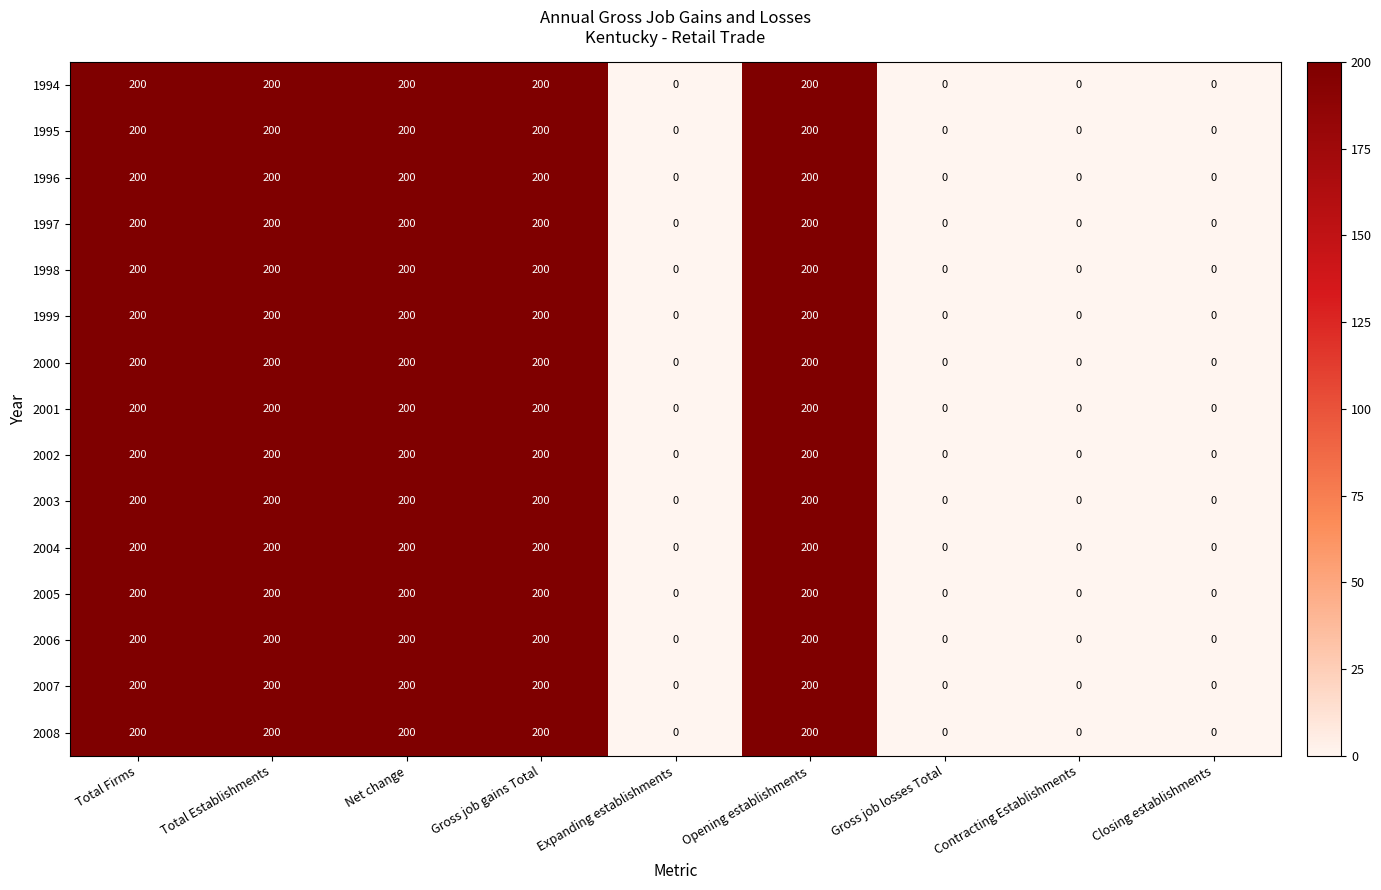

What is the greatest value displayed?

200